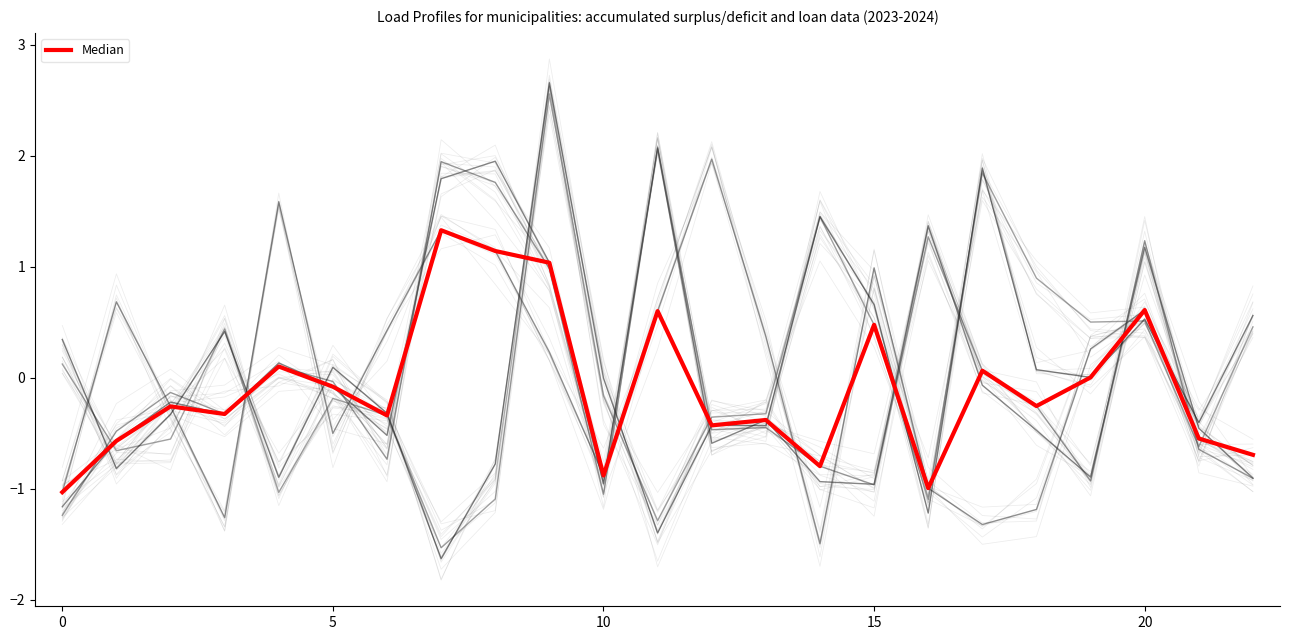

True or false: there are more than 0 points higher than both neighbors.

True